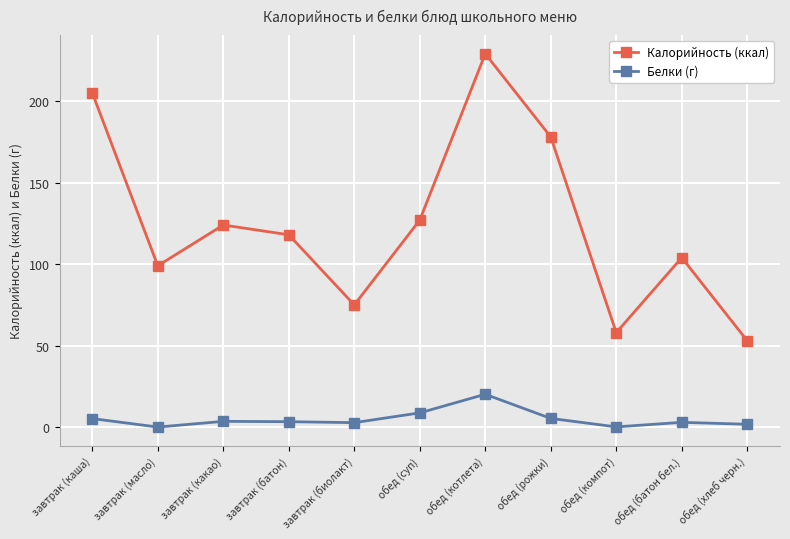

At which category is the sum across all series the highest?

обед (котлета)